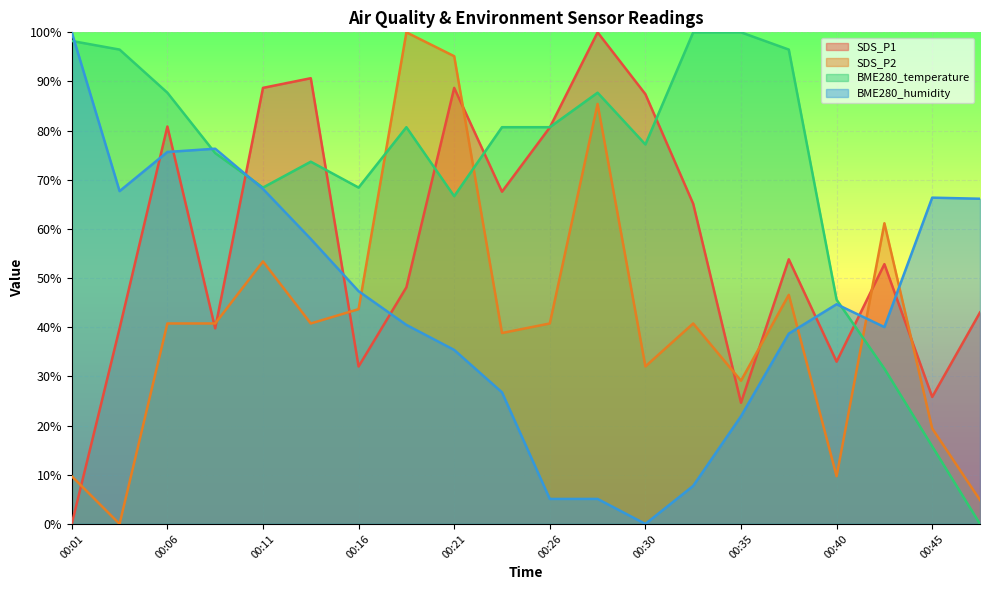

Which category has the lowest value in the SDS_P1 series?

00:01